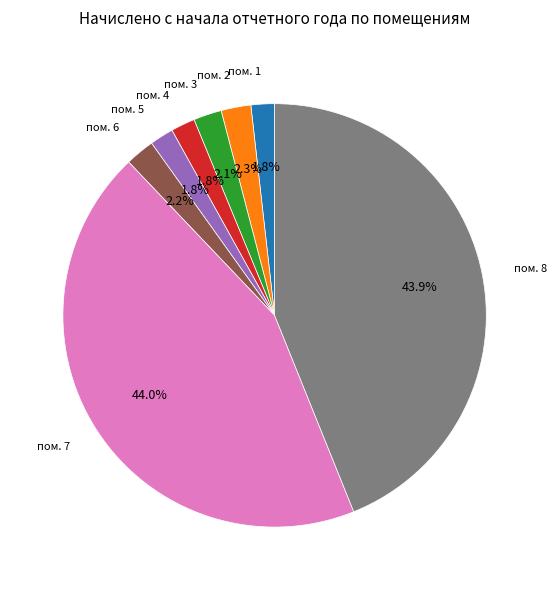

To the nearest percent, what is the average slice percentage?

12%